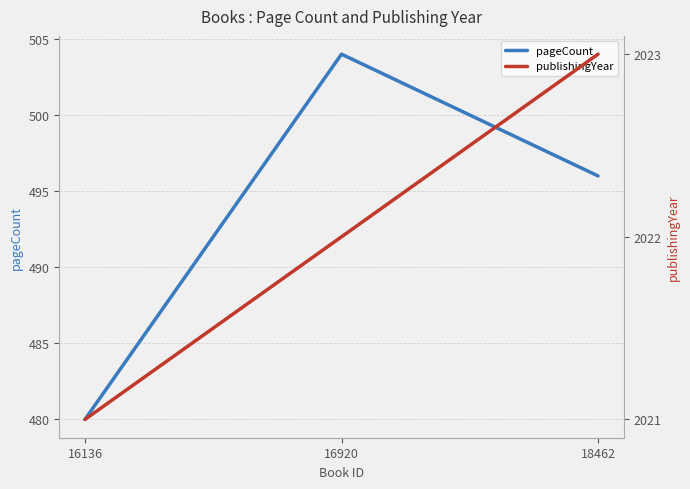

The value of publishingYear at 16920 is 2022. True or false?

True